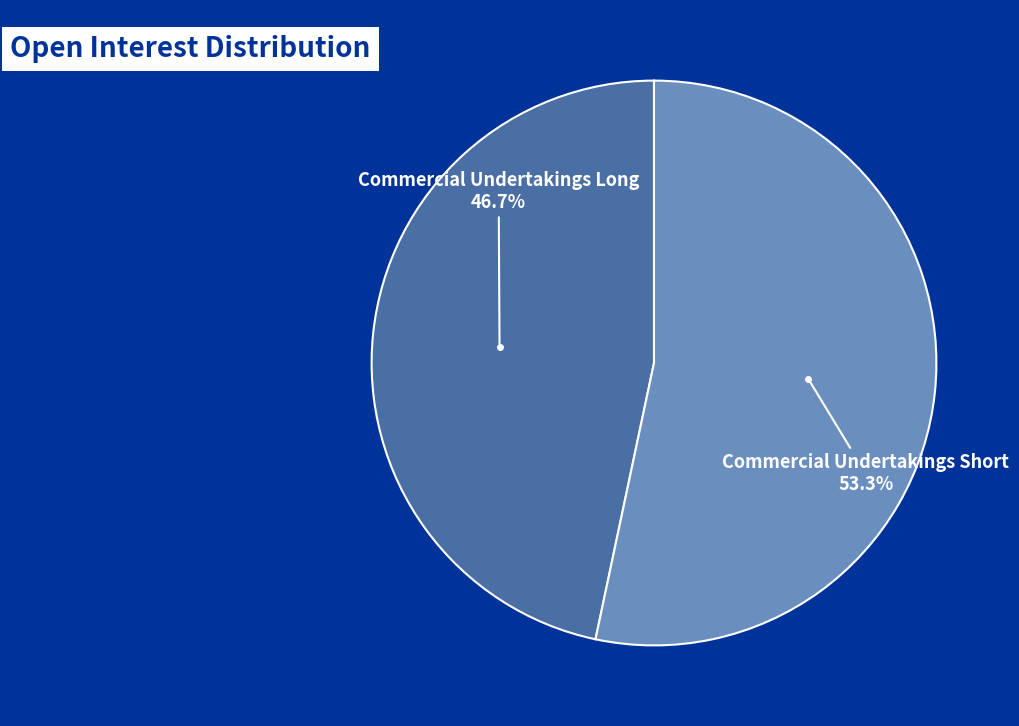

To the nearest percent, what is the difference between the Commercial Undertakings Long and Commercial Undertakings Short slice percentages?

7%